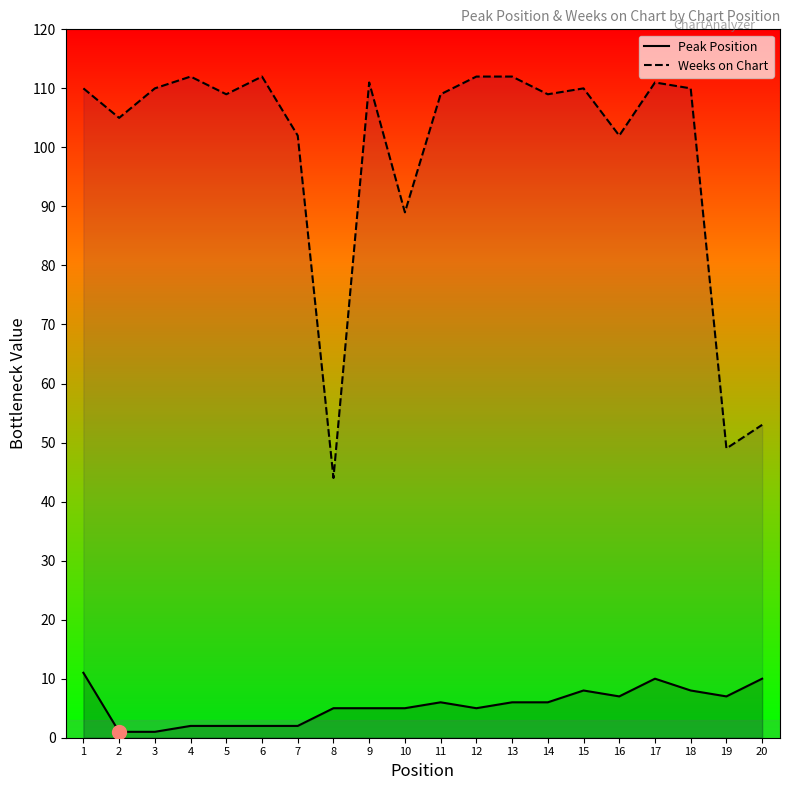

At which label does Weeks on Chart reach its minimum?

8